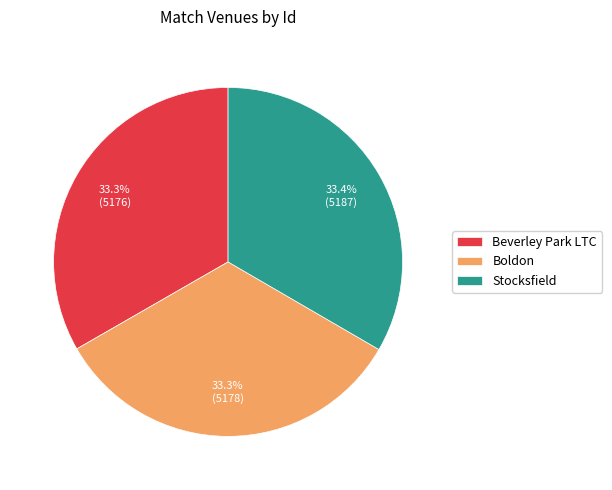

Is it true that Beverley Park LTC is 43% of the pie?

False